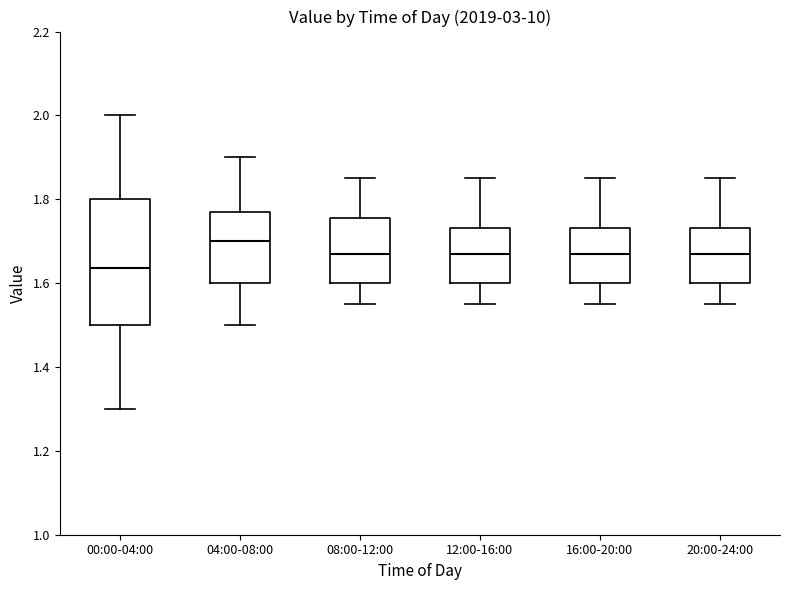

Reading left to right, transcribe this box plot: for each box, give where its median line is, the range the box spans, and where its two whiskers end, as read against the y-axis. The values are not printed on the chart, so give them approximately, as read against the axis.

00:00-04:00: median 1.64, box 1.50 to 1.80, whiskers 1.30 to 2.00
04:00-08:00: median 1.70, box 1.60 to 1.78, whiskers 1.50 to 1.90
08:00-12:00: median 1.68, box 1.60 to 1.76, whiskers 1.56 to 1.86
12:00-16:00: median 1.68, box 1.60 to 1.74, whiskers 1.56 to 1.86
16:00-20:00: median 1.68, box 1.60 to 1.74, whiskers 1.56 to 1.86
20:00-24:00: median 1.68, box 1.60 to 1.74, whiskers 1.56 to 1.86